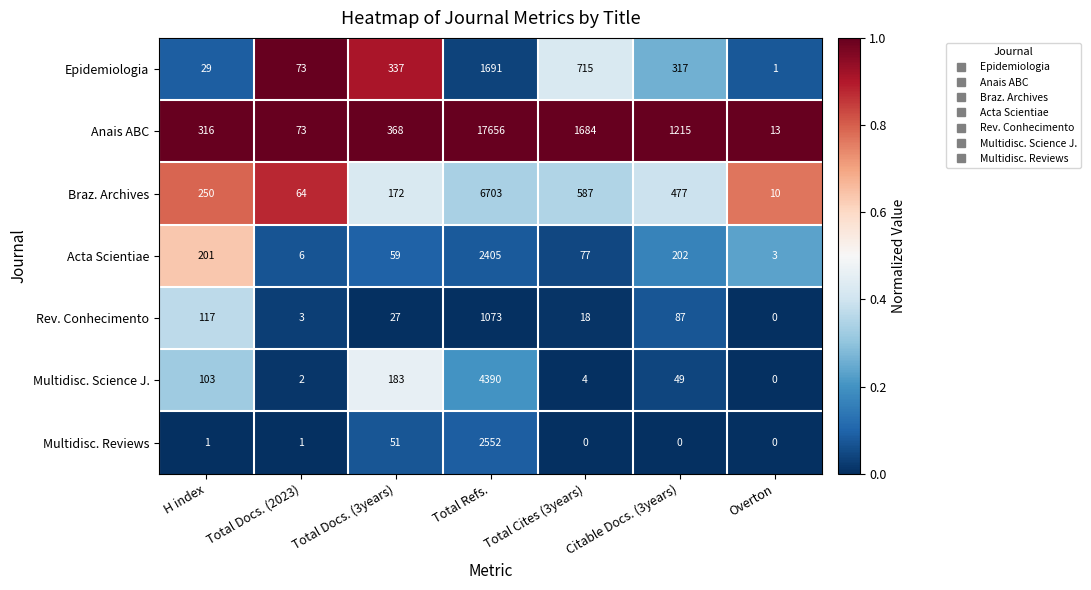

At which category is the sum across all series the highest?

Total Refs.